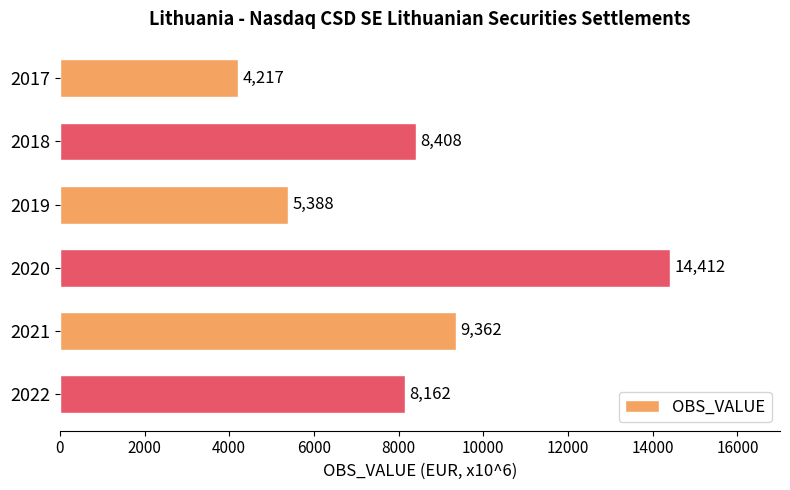

The chart shows a value of 24716 at 2020. True or false?

False